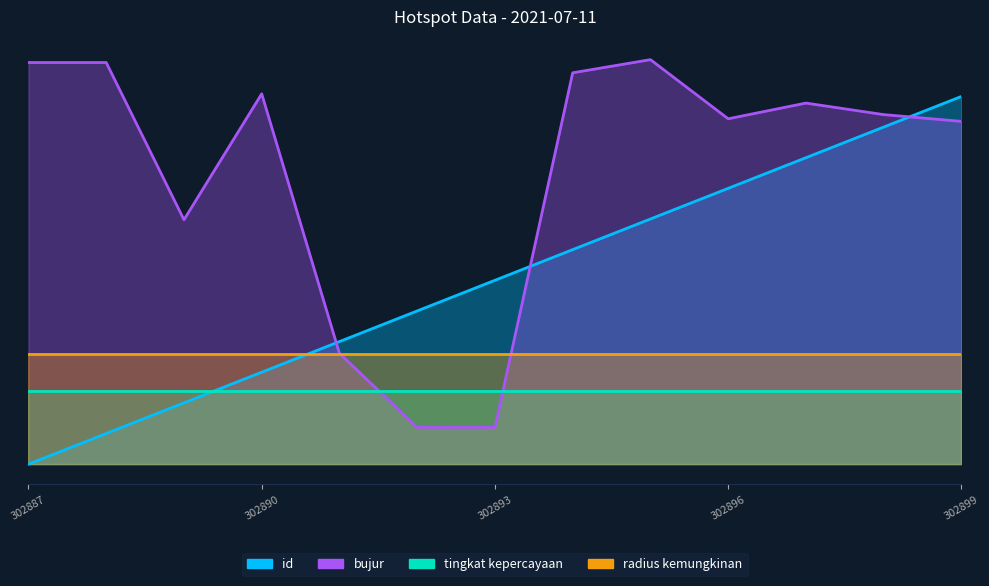

How many times do id and bujur cross each other?

3